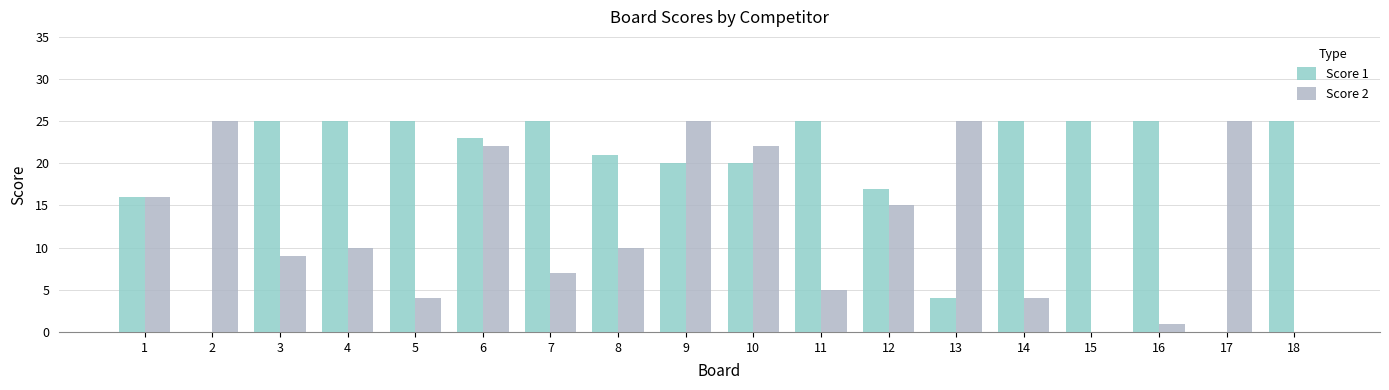

What is the maximum value for Score 1?

25